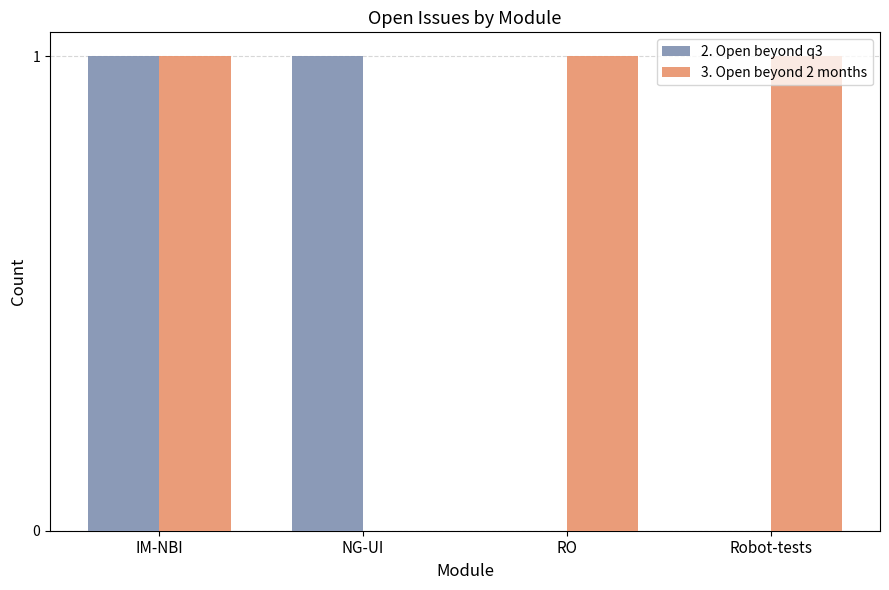

Are the bars grouped side by side (vs. stacked)?

Yes